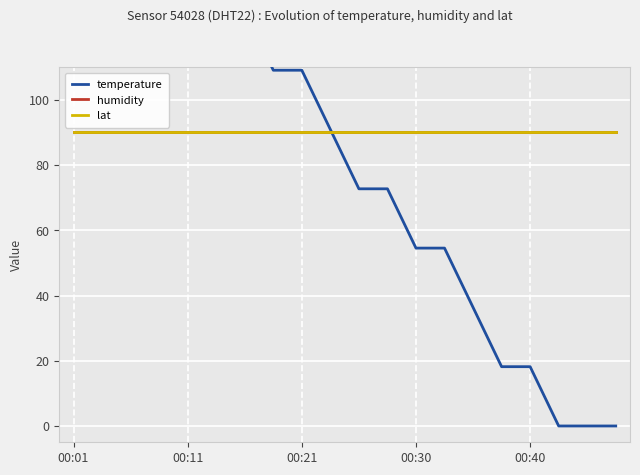

What is the total value across all series at 00:11?

325.5